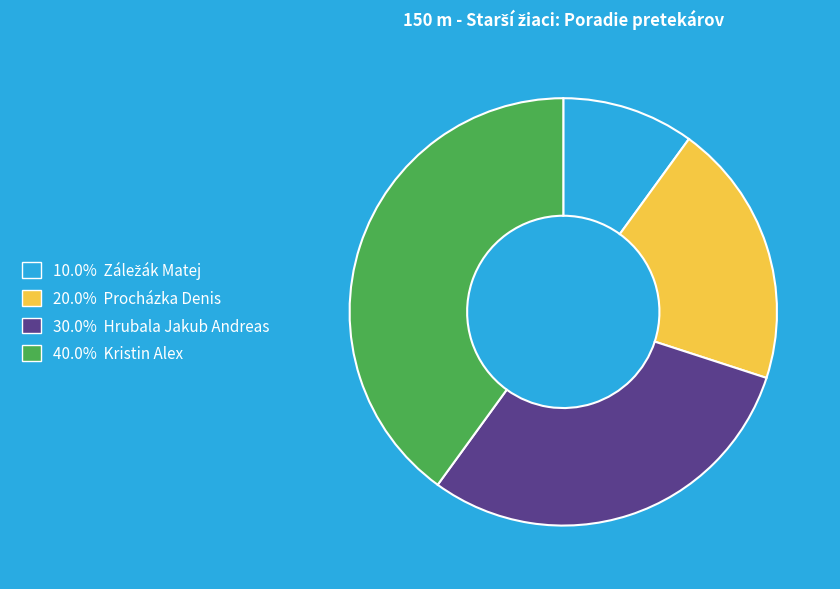

Does any single category account for the majority?

No